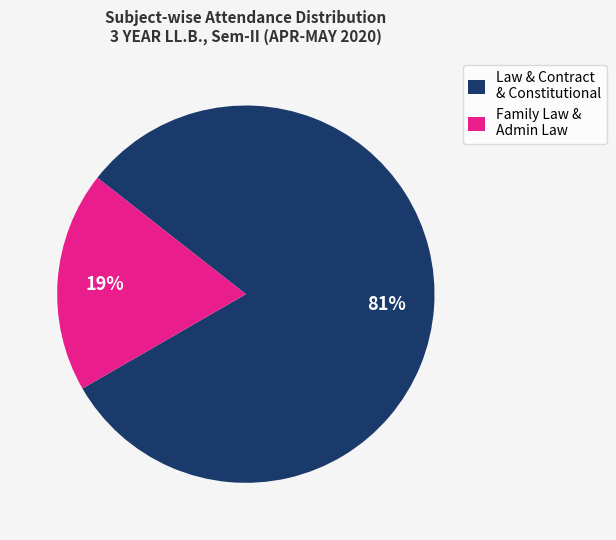

Which category has the biggest portion of the pie?

Law & Contract & Constitutional